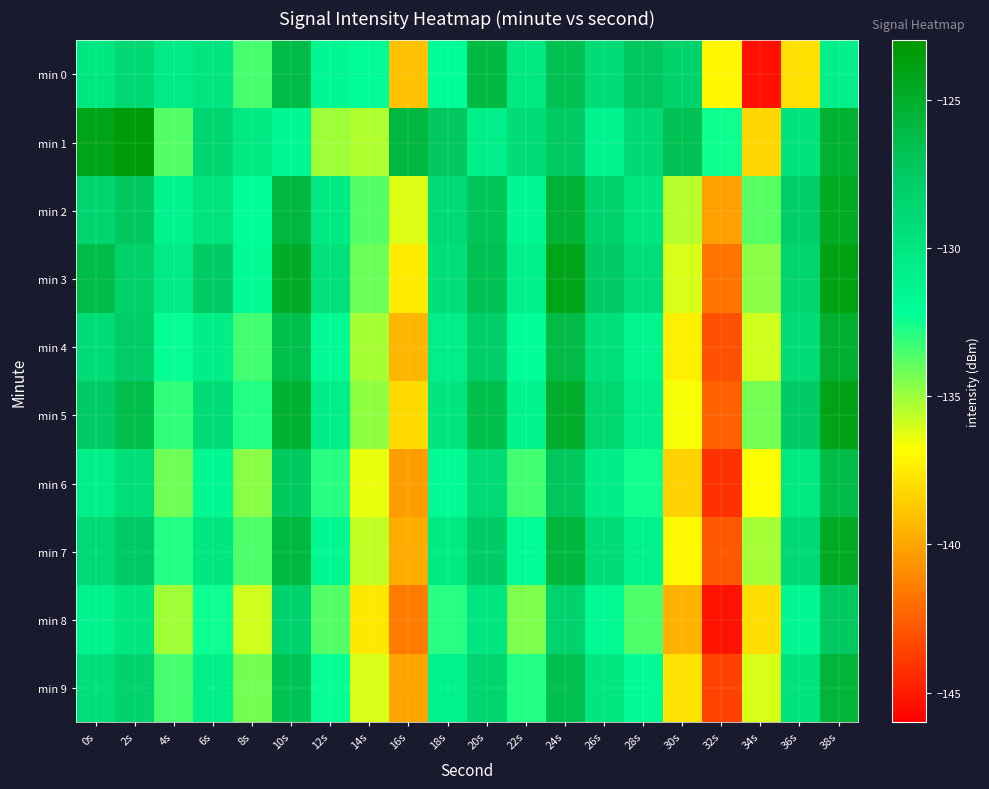

What is the smallest value displayed?

-145.4